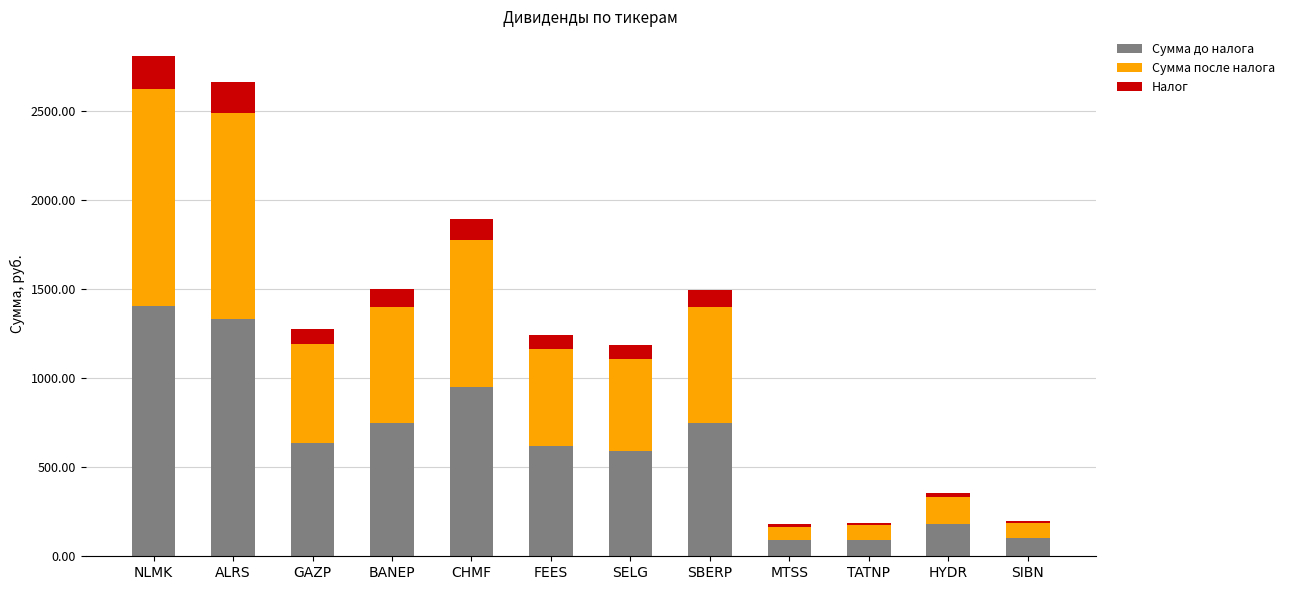

What is the maximum value for Сумма до налога?

1402.5